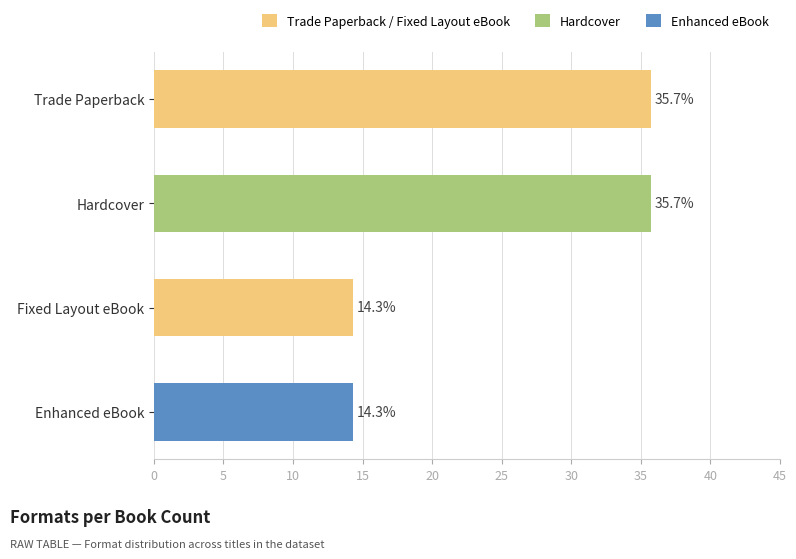

What is the label of the 2nd bar from the bottom?

Fixed Layout eBook